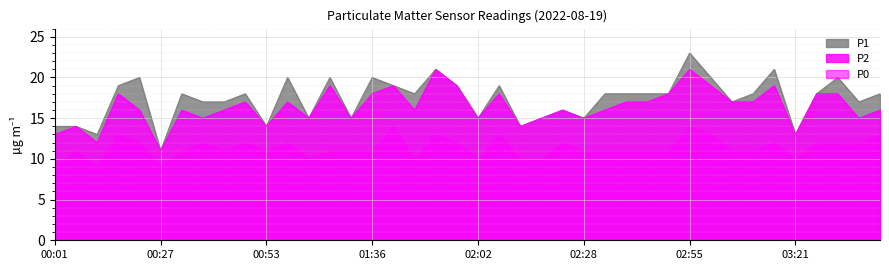

At how many categories does at least one series exceed 20?

3